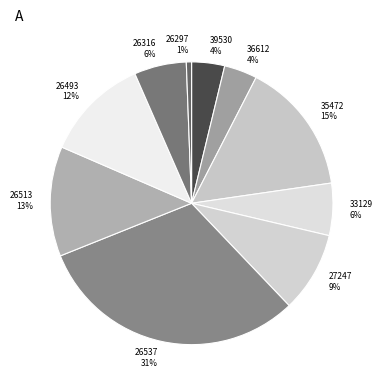

How many slices are in this pie chart?

10